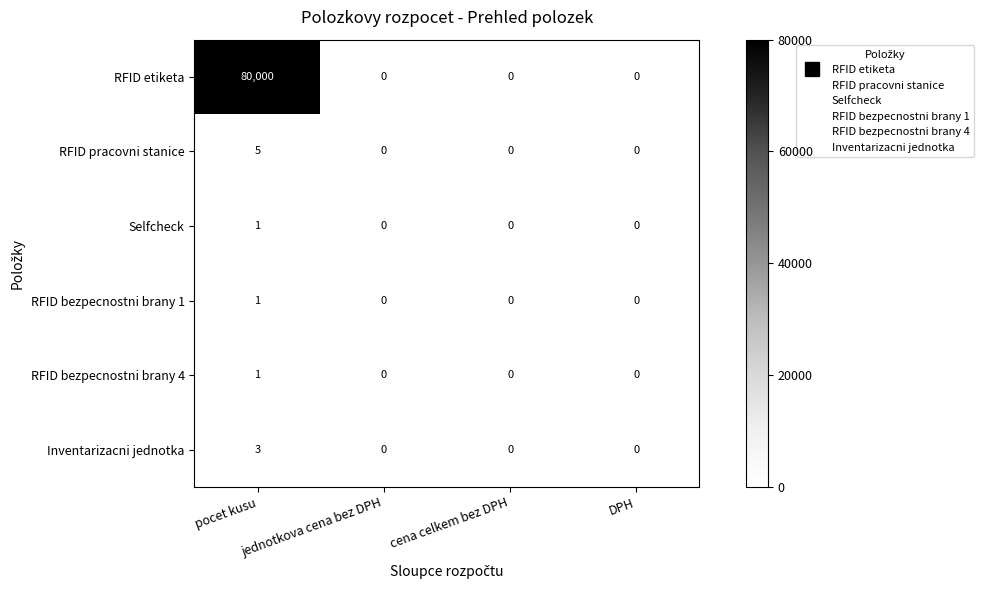

Is it true that RFID bezpecnostni brany 4 equals 0 at jednotkova cena bez DPH?

True